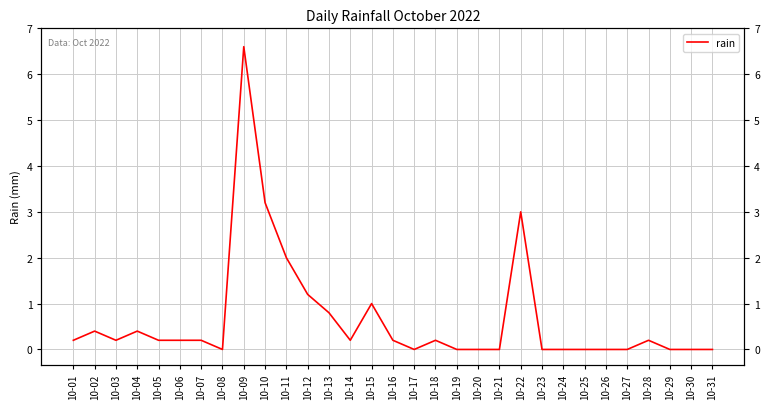

The chart shows a value of 0.1 at 10-03. True or false?

False